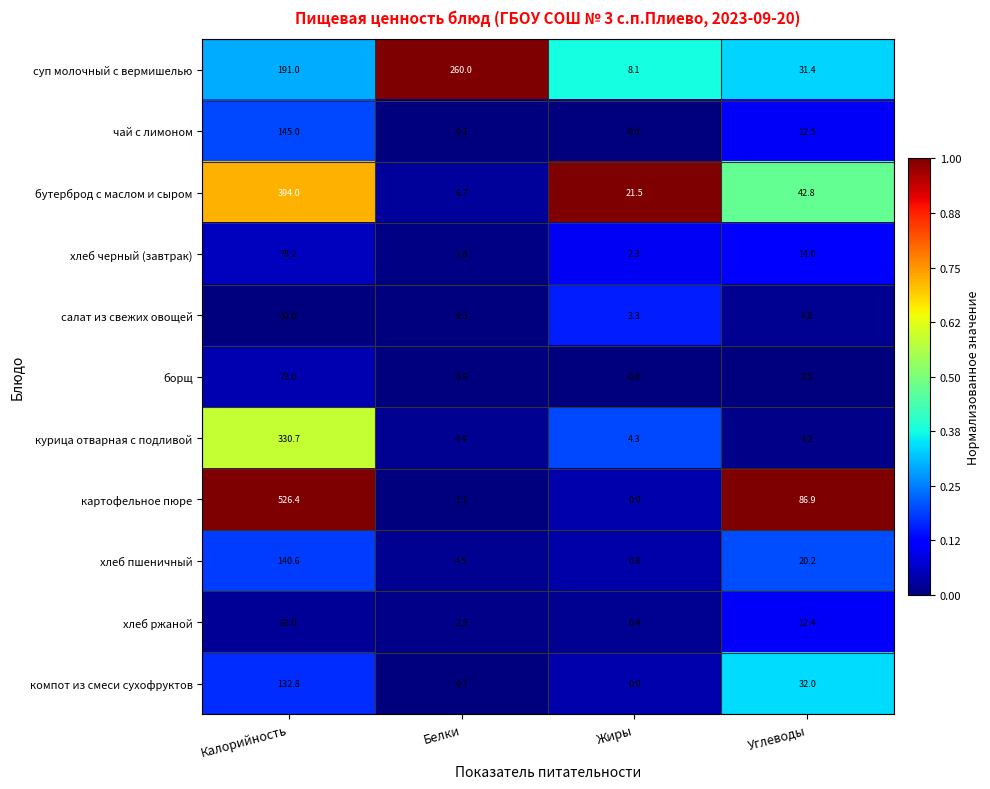

What is the greatest value displayed?

526.4